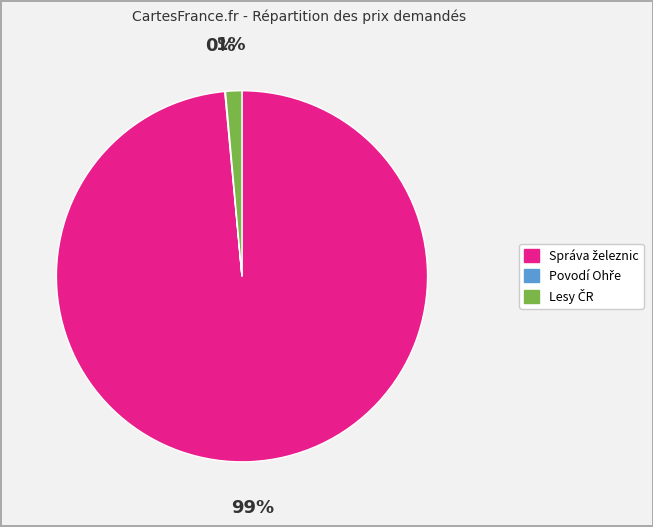

Does any single category account for the majority?

Yes